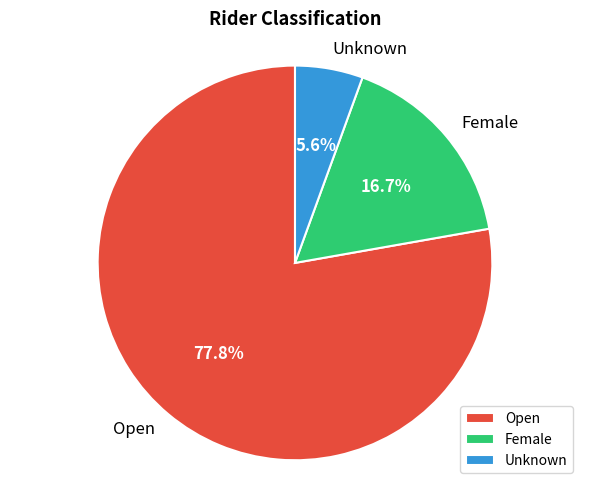

True or false: Open accounts for 70% of the total.

False